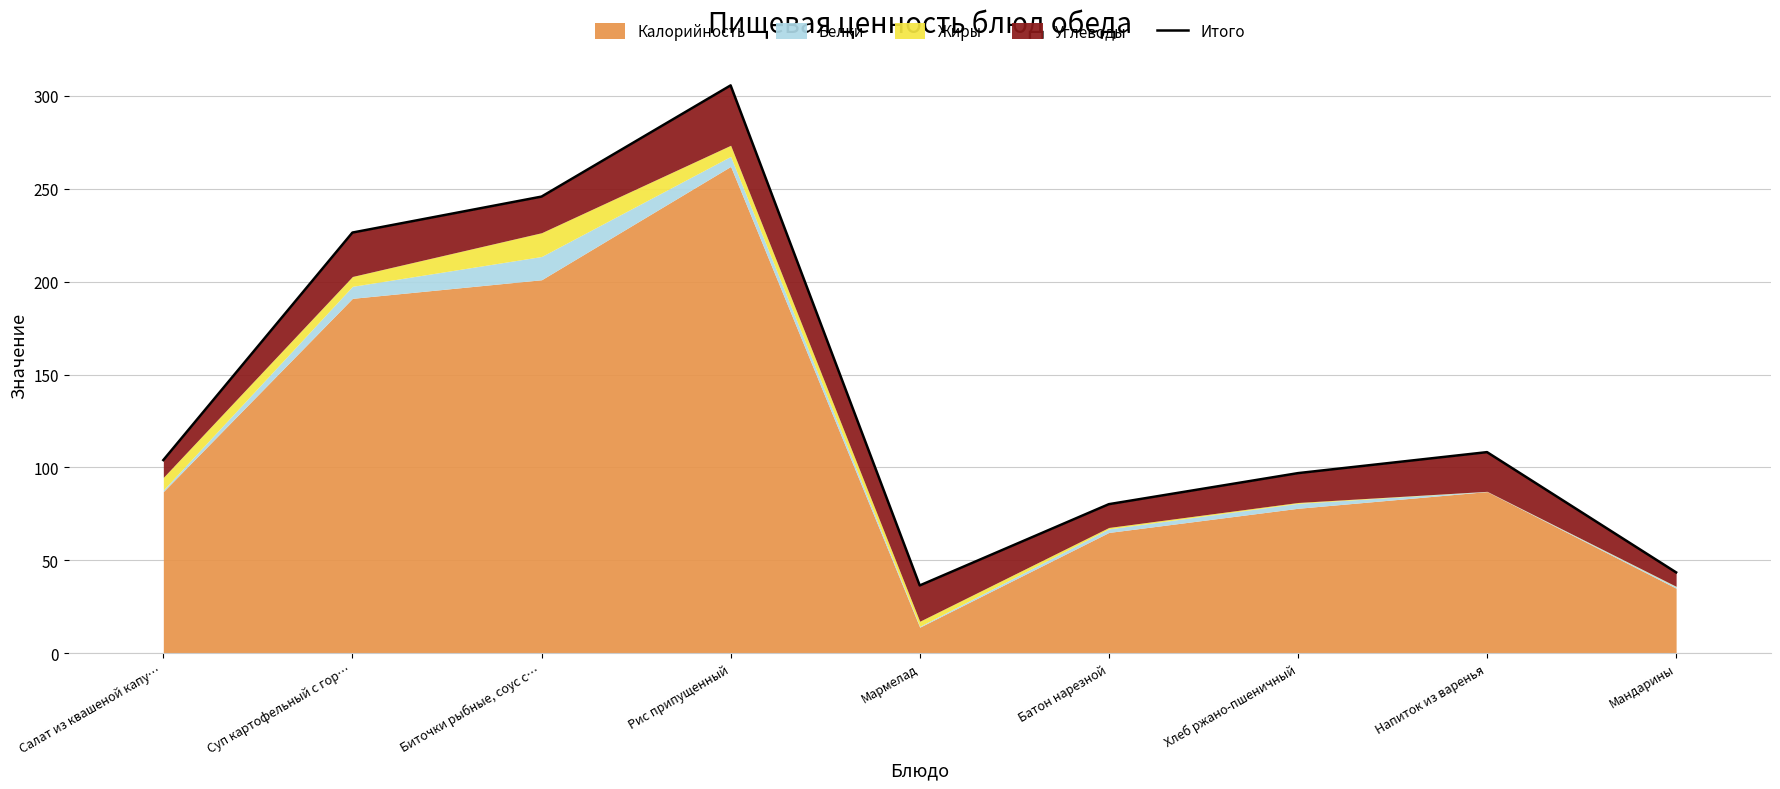

What is the difference between the maximum and minimum values?

269.1